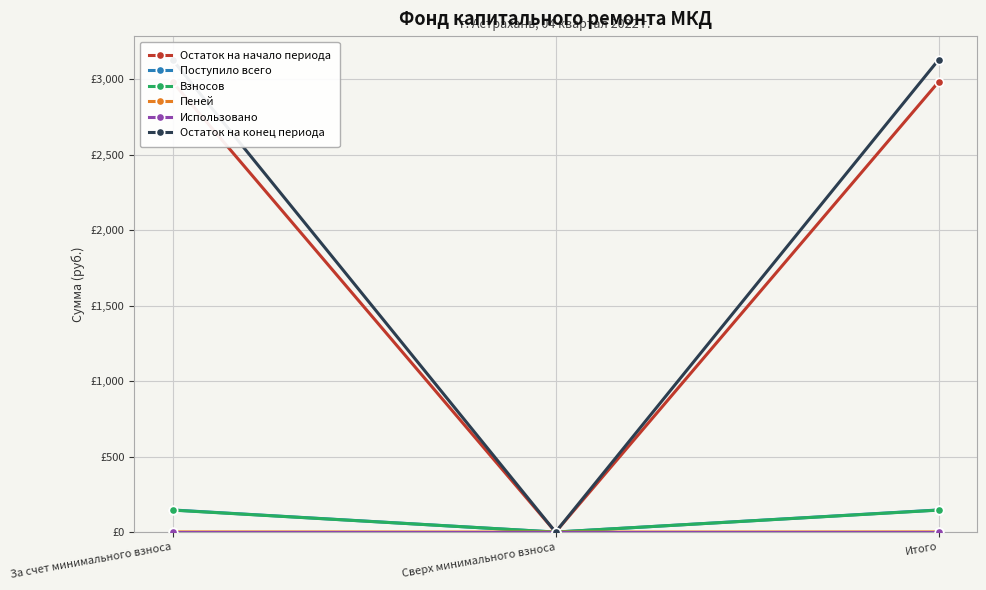

What is the value of the Поступило всего point at the 3rd from the left?

146.6